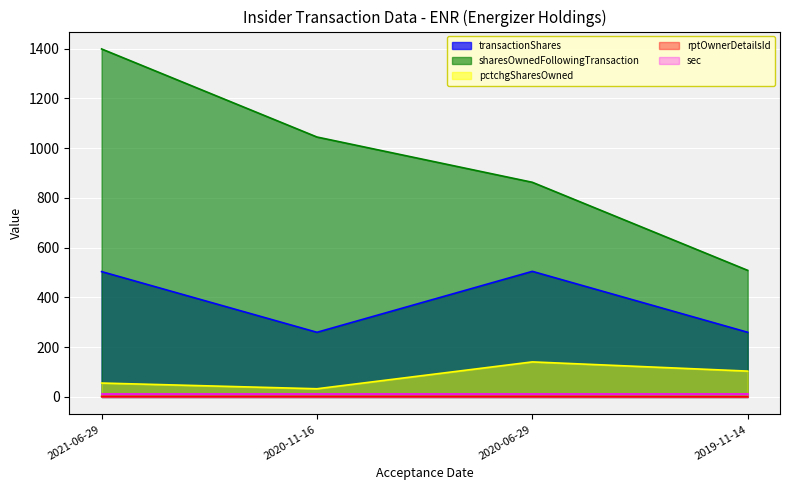

At how many categories does at least one series exceed 186?

4